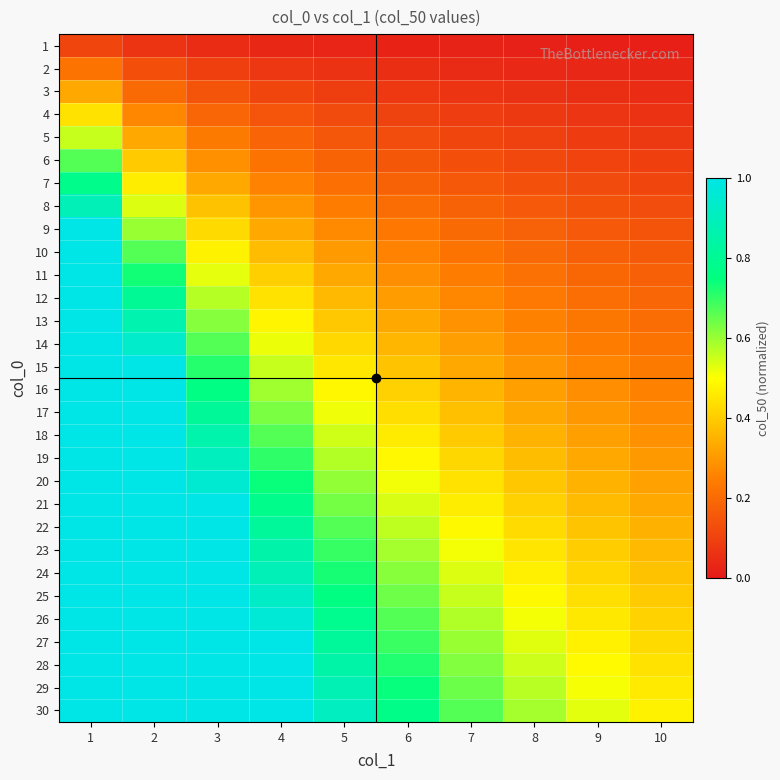

How many series are shown in this chart?

30